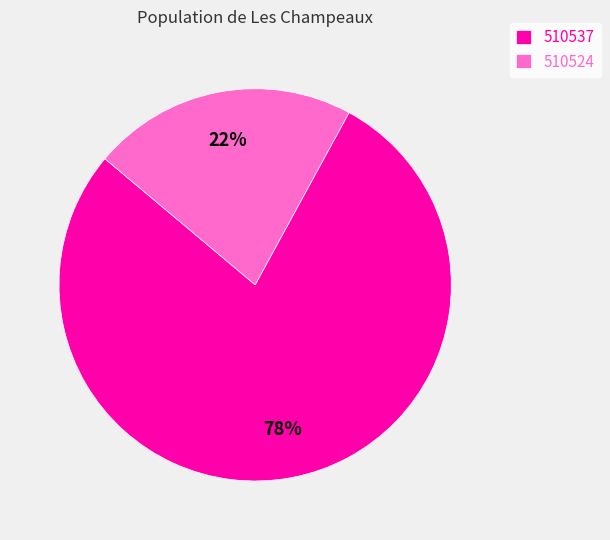

Do 510524 and 510537 together represent more than half of the pie?

Yes